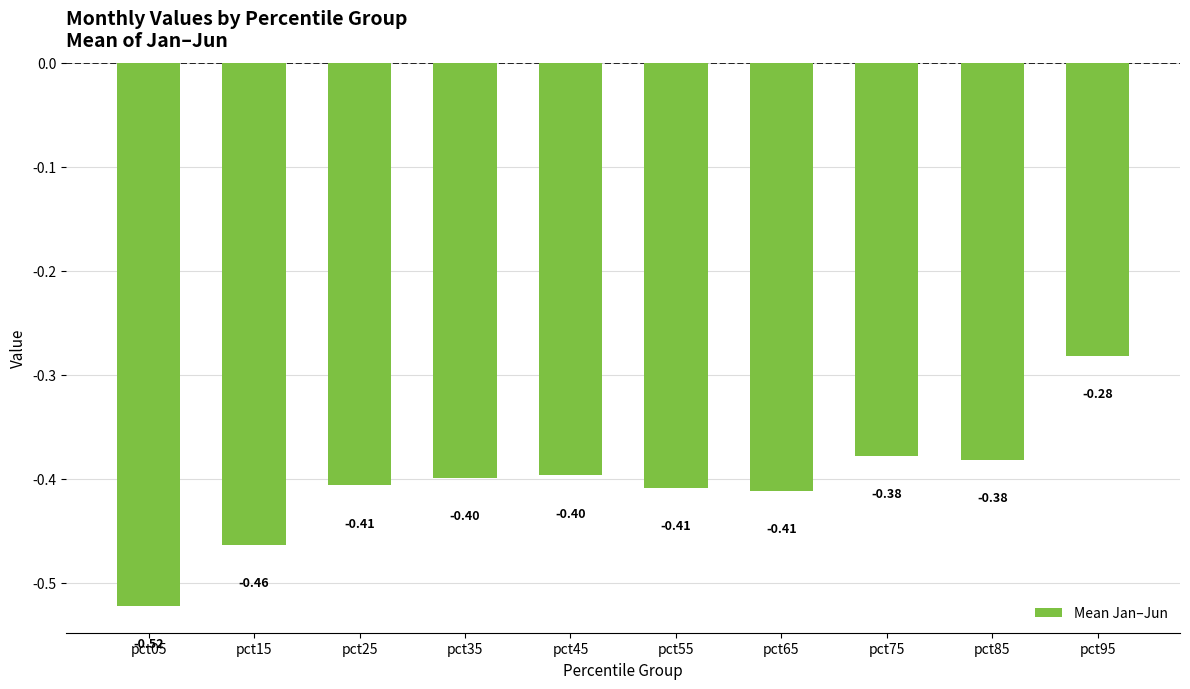

Which label corresponds to the largest value in the chart?

pct95